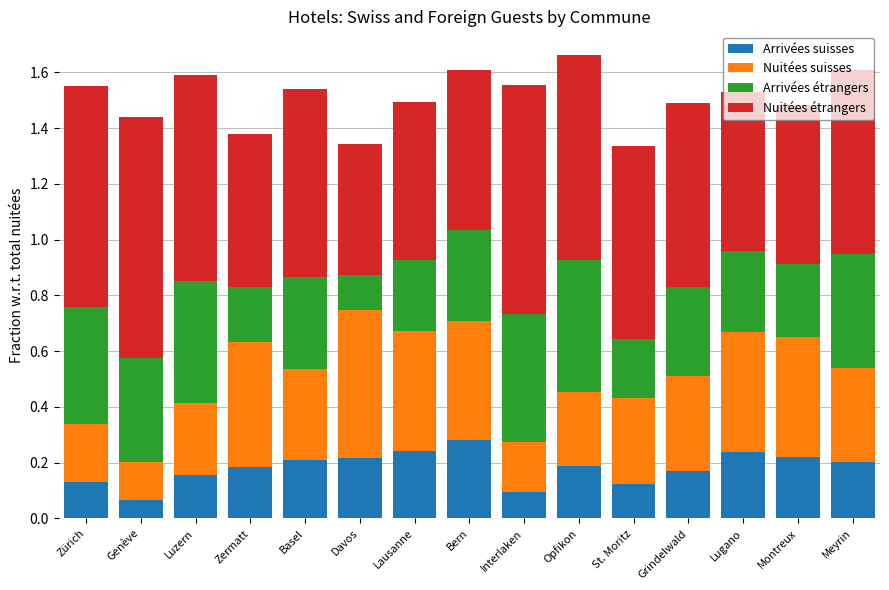

Which category has the highest value in the Arrivées suisses series?

Bern